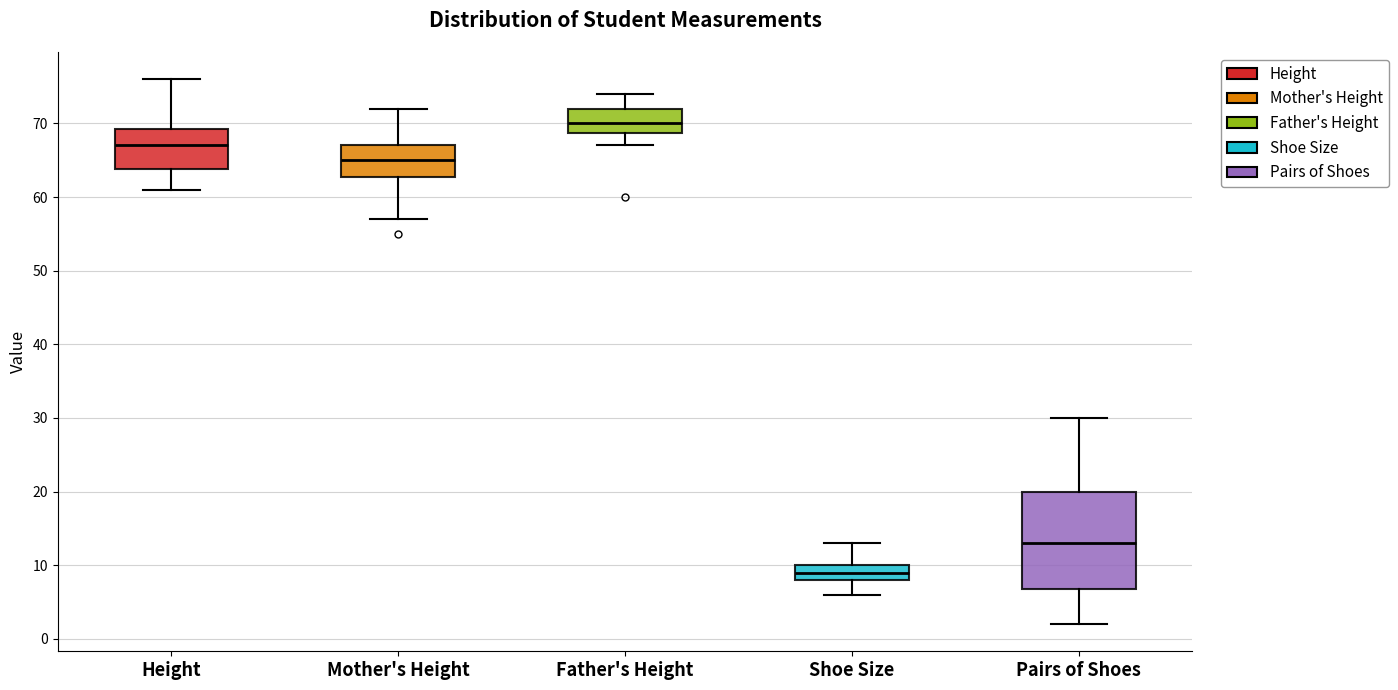

Which box has the lowest median line?

Shoe Size